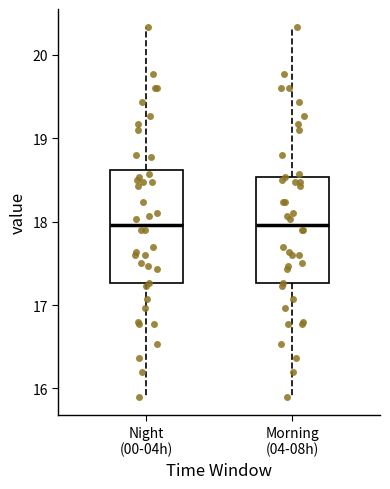

Where is the upper edge of the box for Night (00-04h) on the y-axis? The values are not printed on the chart, so give them approximately, as read against the axis.

18.6